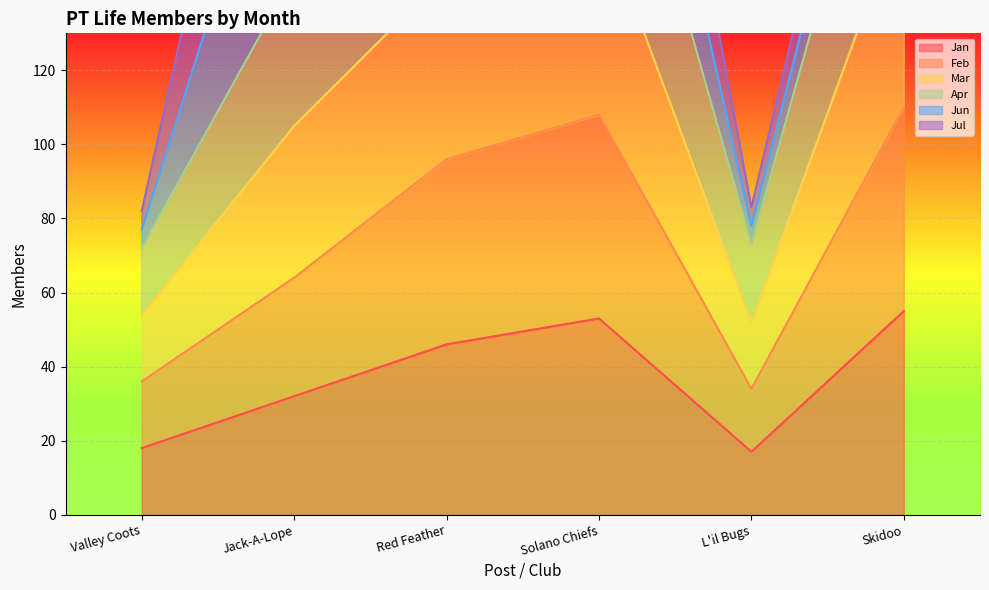

At how many categories does at least one series exceed 116?

4